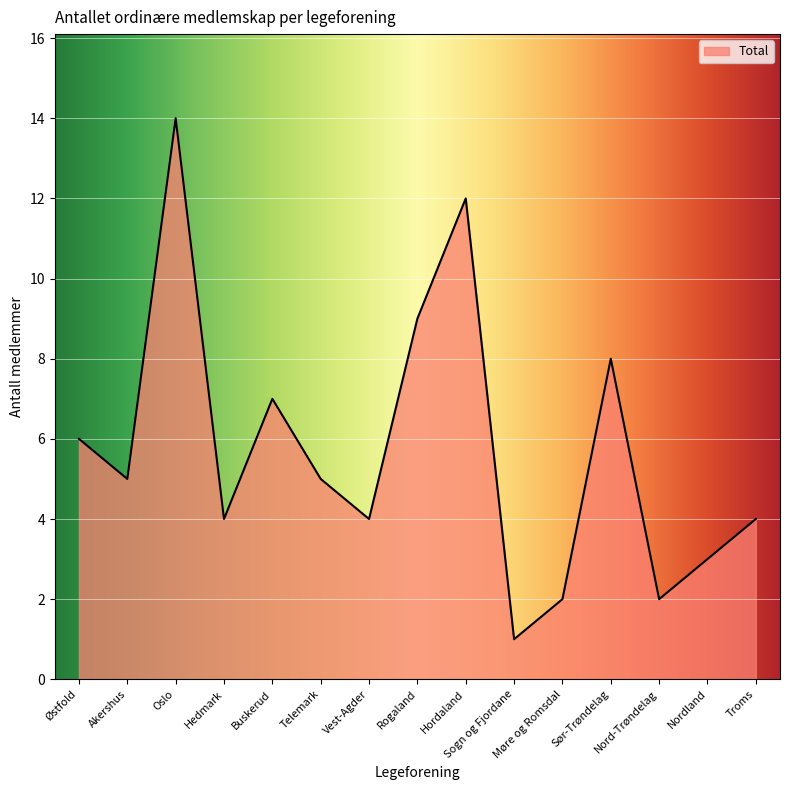

Does the chart have visible grid lines?

Yes